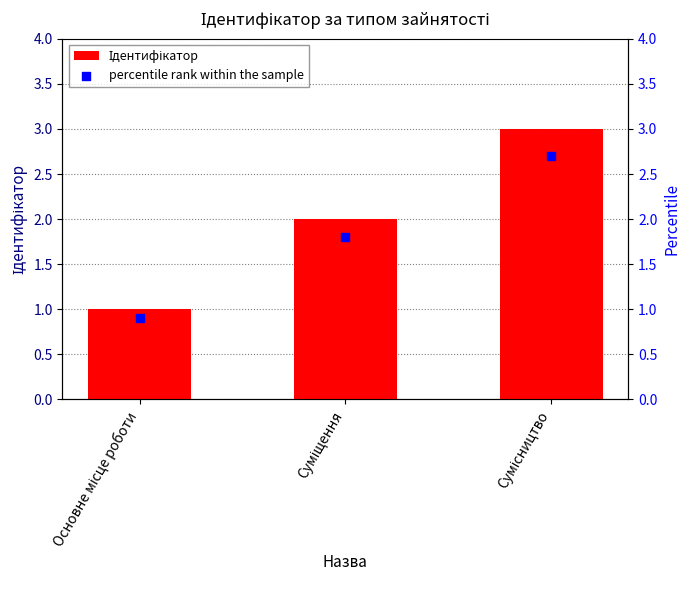

At how many categories does at least one series exceed 2?

1